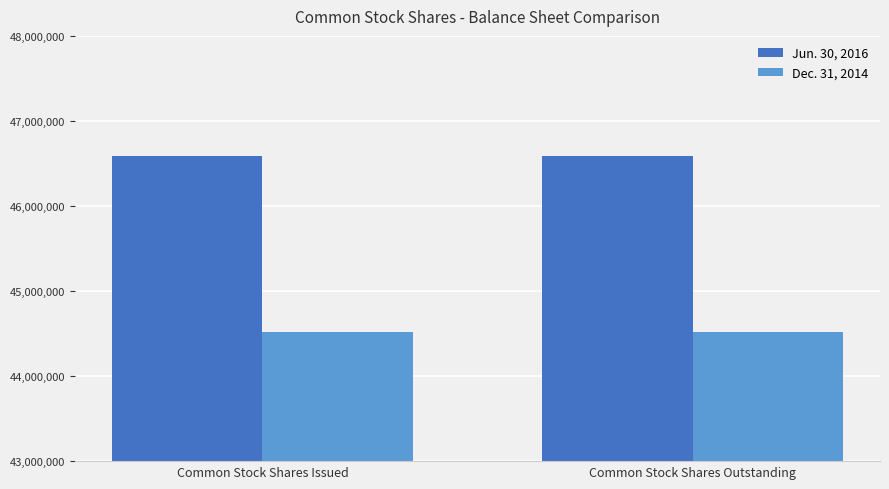

Are the bars horizontal?

No